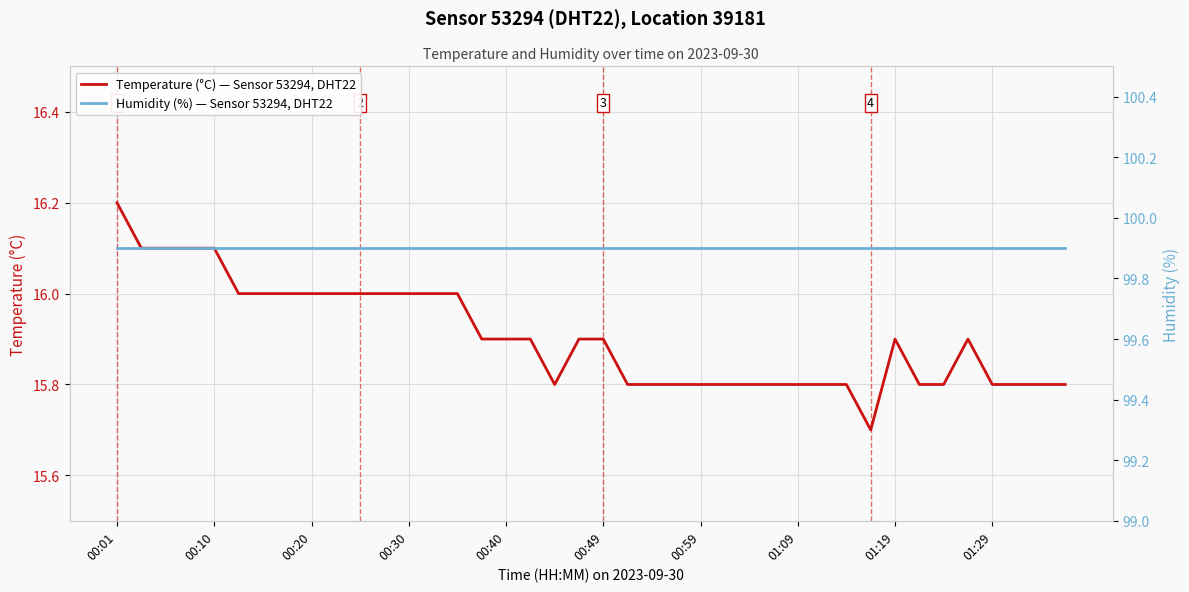

What is the spread (max minus min) of values at 25?

84.1